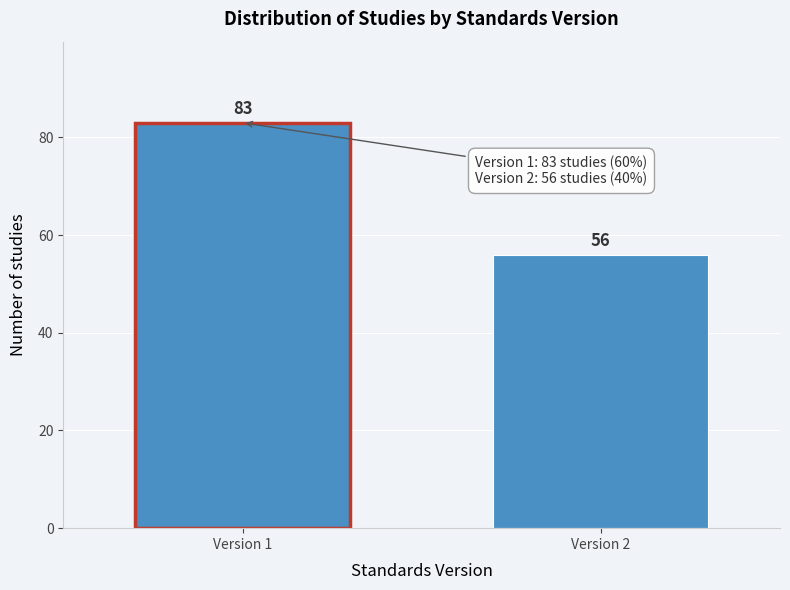

Reading left to right, extract all data points from this chart.

83	56